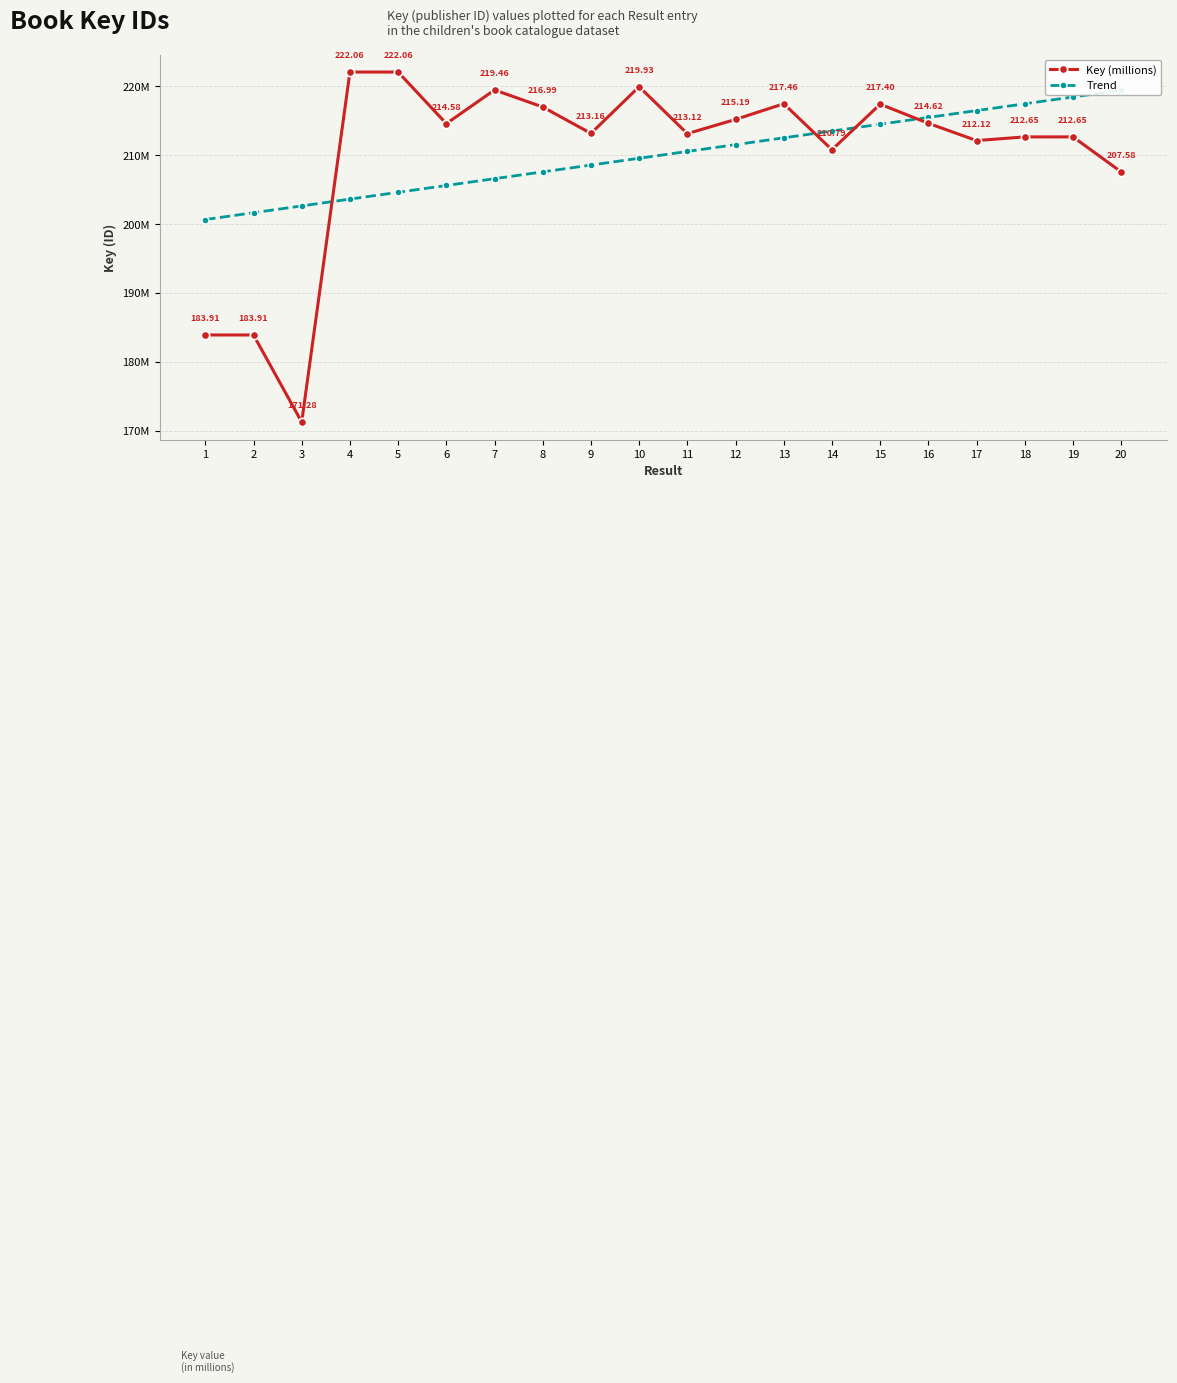

Which series changed the most between 6 and 19?

Trend